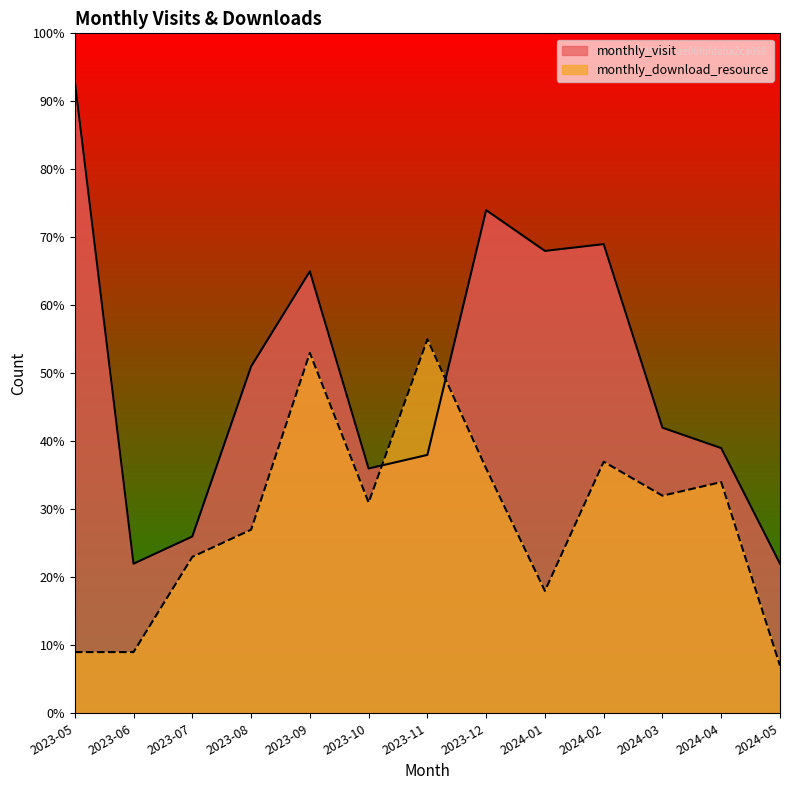

What is the label of the 4th point from the left?

2023-08